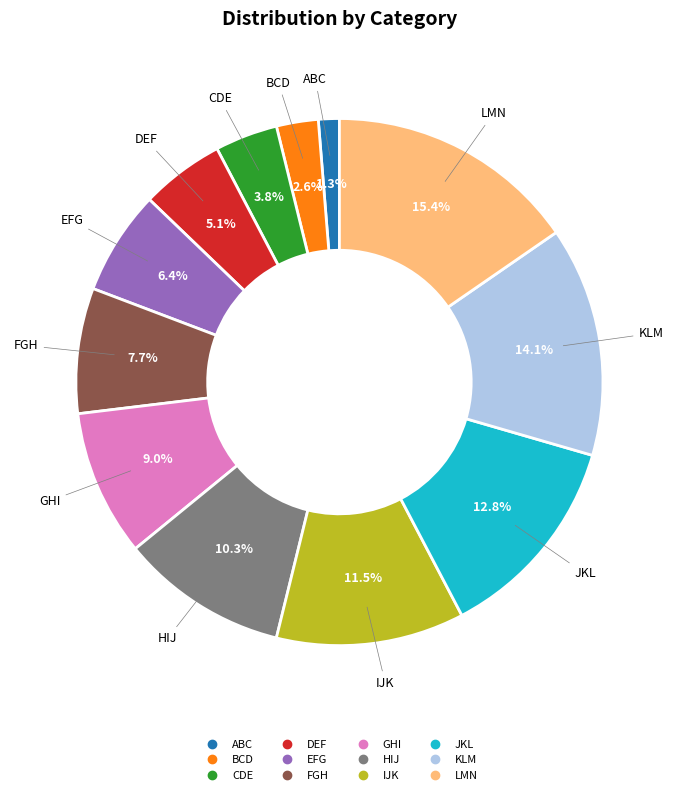

The BCD slice represents 3% of the pie. True or false?

True